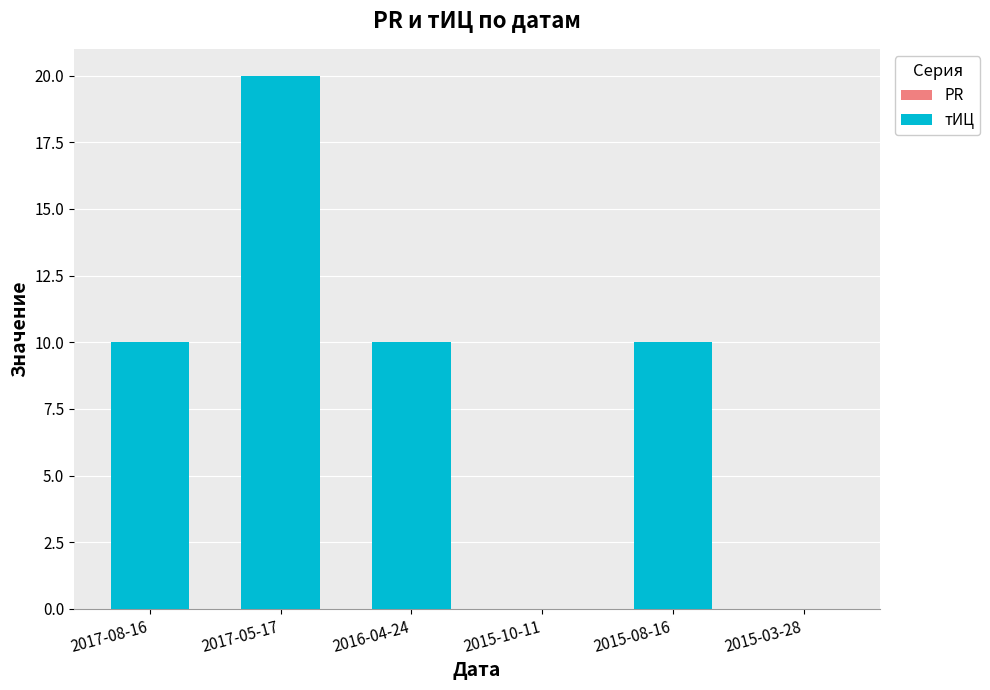

Which label corresponds to the largest value in the chart?

2017-05-17